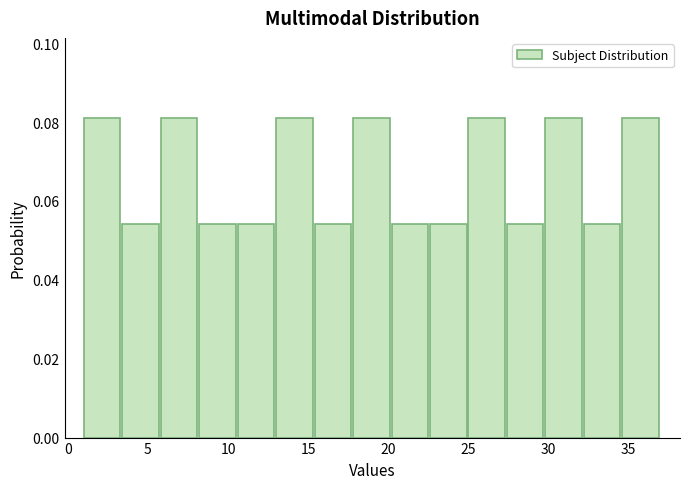

What is the height of the bar covering 25.0 to 27.4 on the x-axis? Neither the bar edges nor the heights are printed on the chart, so give them approximately, as read against the axes.

0.082